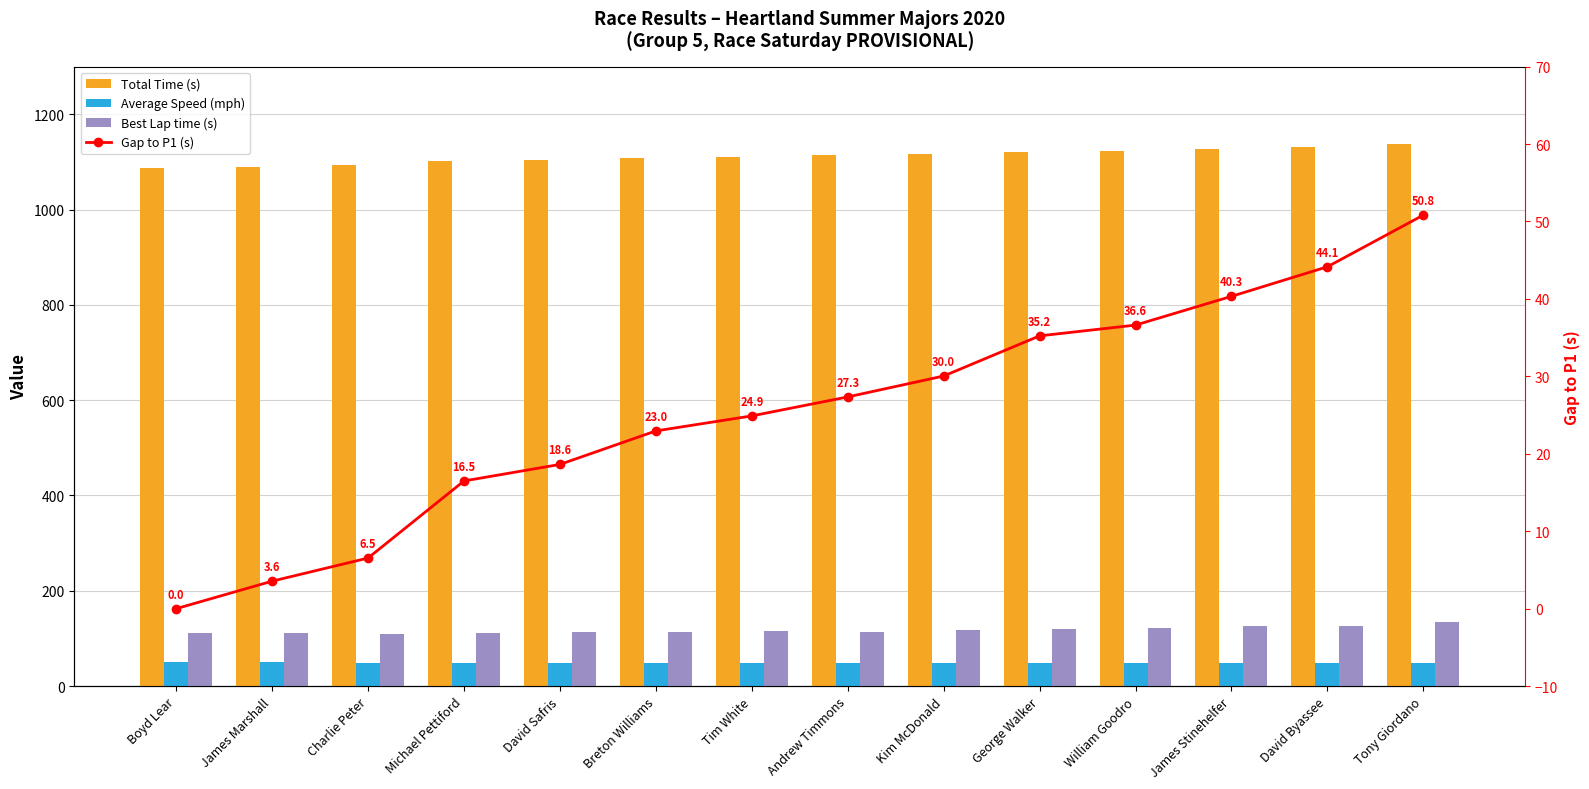

What is the average value of the Best Lap time (s) series?

117.8